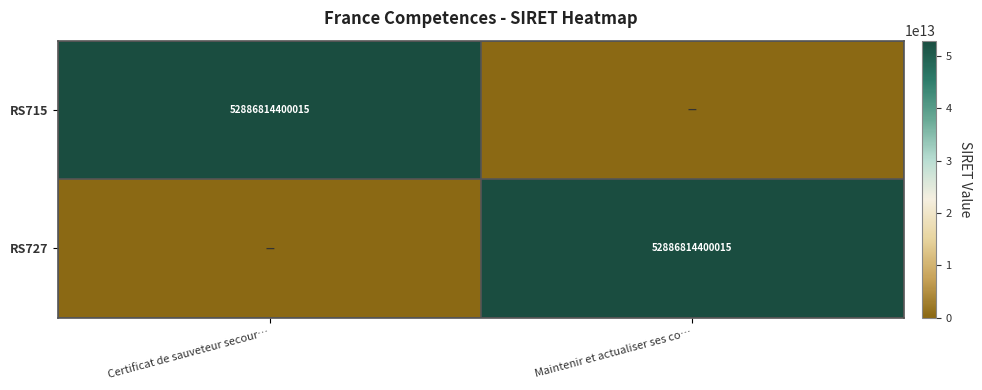

The value of RS715 at Certificat de sauveteur secour… is 52886814400015. True or false?

True